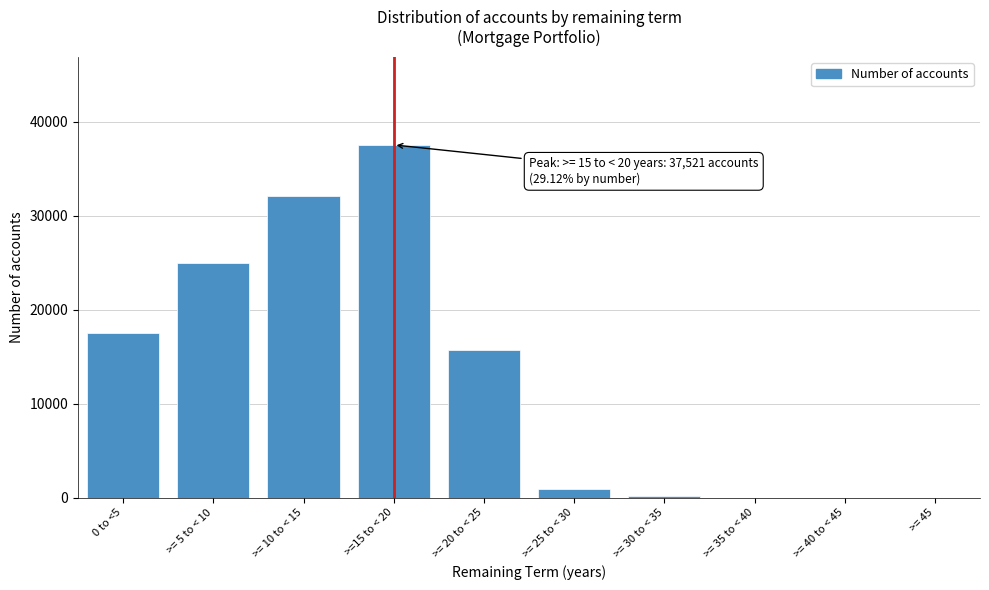

What is the sum of all values?

128869